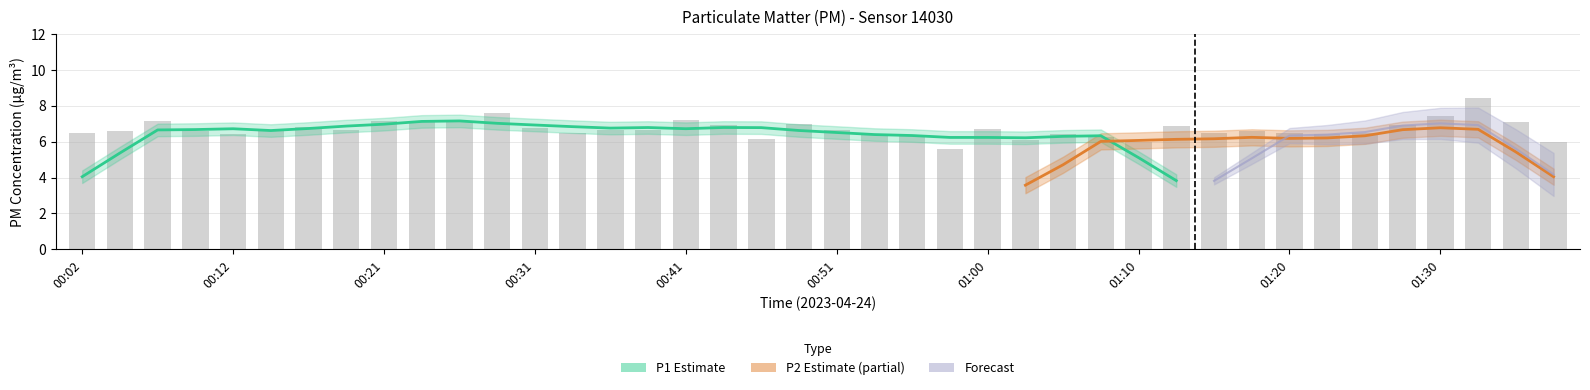

What is the difference between the values at 00:51 and 00:12?

0.2